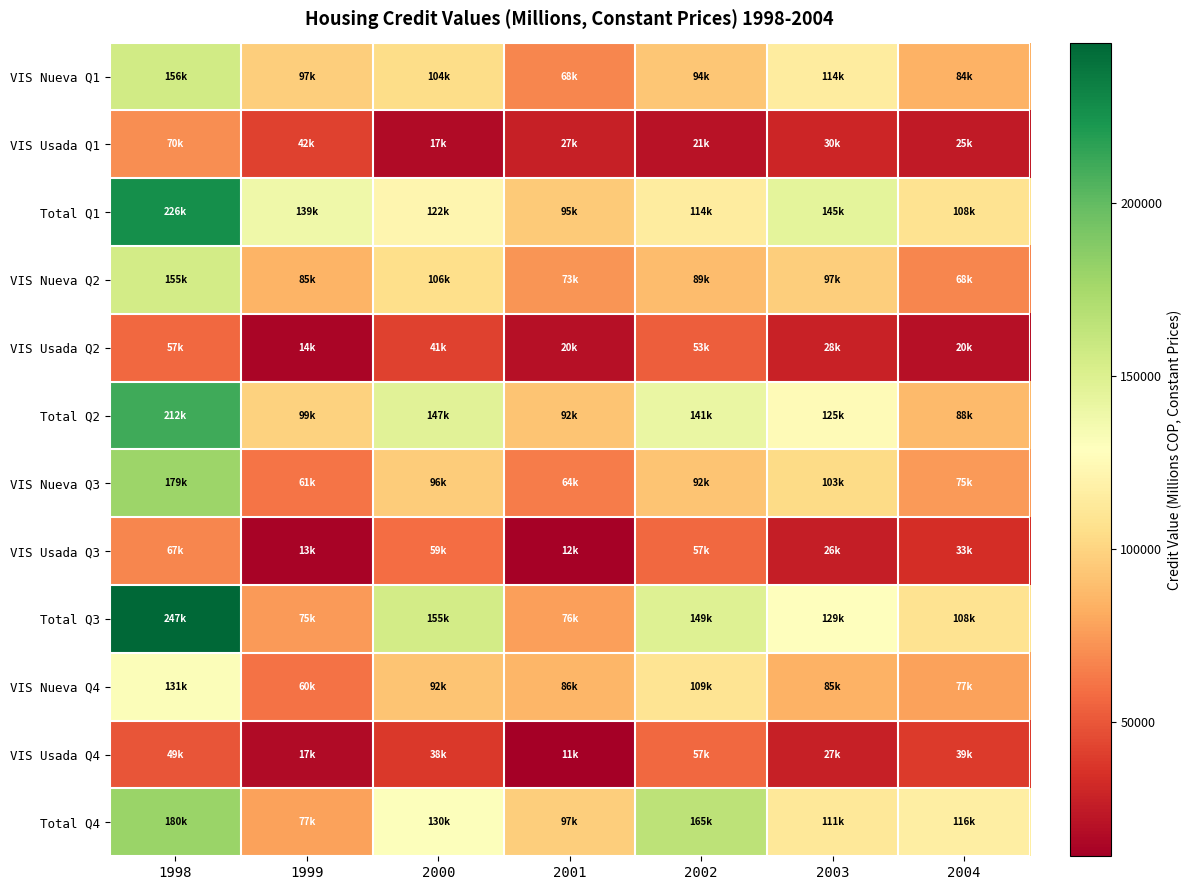

Reading left to right, list all the values displayed in this chart.

VIS Nueva Q1: 1998=155960.1	1999=96589.2	2000=104197.2	2001=67869.4	2002=93570.2	2003=114457.0	2004=83813.2
VIS Usada Q1: 1998=70498.4	1999=42177.3	2000=17362.0	2001=27331.5	2002=20549.9	2003=30264.1	2004=24616.2
Total Q1: 1998=226458.5	1999=138766.5	2000=121559.2	2001=95200.9	2002=114120.0	2003=144721.1	2004=108429.3
VIS Nueva Q2: 1998=154552.1	1999=84797.4	2000=105547.6	2001=72682.2	2002=88817.1	2003=97312.8	2004=67571.5
VIS Usada Q2: 1998=56969.1	1999=14161.6	2000=41438.9	2001=19590.5	2002=52519.3	2003=27937.8	2004=20117.1
Total Q2: 1998=211521.2	1999=98959.0	2000=146986.5	2001=92272.8	2002=141336.5	2003=125250.5	2004=87688.6
VIS Nueva Q3: 1998=179261.6	1999=61128.3	2000=96093.0	2001=64238.8	2002=92047.5	2003=103141.8	2004=74538.5
VIS Usada Q3: 1998=67280.1	1999=13446.6	2000=58825.6	2001=12223.0	2002=56806.5	2003=25908.4	2004=33416.2
Total Q3: 1998=246541.6	1999=74574.9	2000=154918.6	2001=76461.8	2002=148854.0	2003=129050.1	2004=107954.7
VIS Nueva Q4: 1998=131022.1	1999=60227.7	2000=92079.1	2001=85675.9	2002=108769.5	2003=84559.9	2004=77367.3
VIS Usada Q4: 1998=49014.3	1999=17249.1	2000=37854.1	2001=11023.9	2002=56553.7	2003=26873.8	2004=38872.1
Total Q4: 1998=180036.4	1999=77476.8	2000=129933.2	2001=96699.9	2002=165323.2	2003=111433.7	2004=116239.3